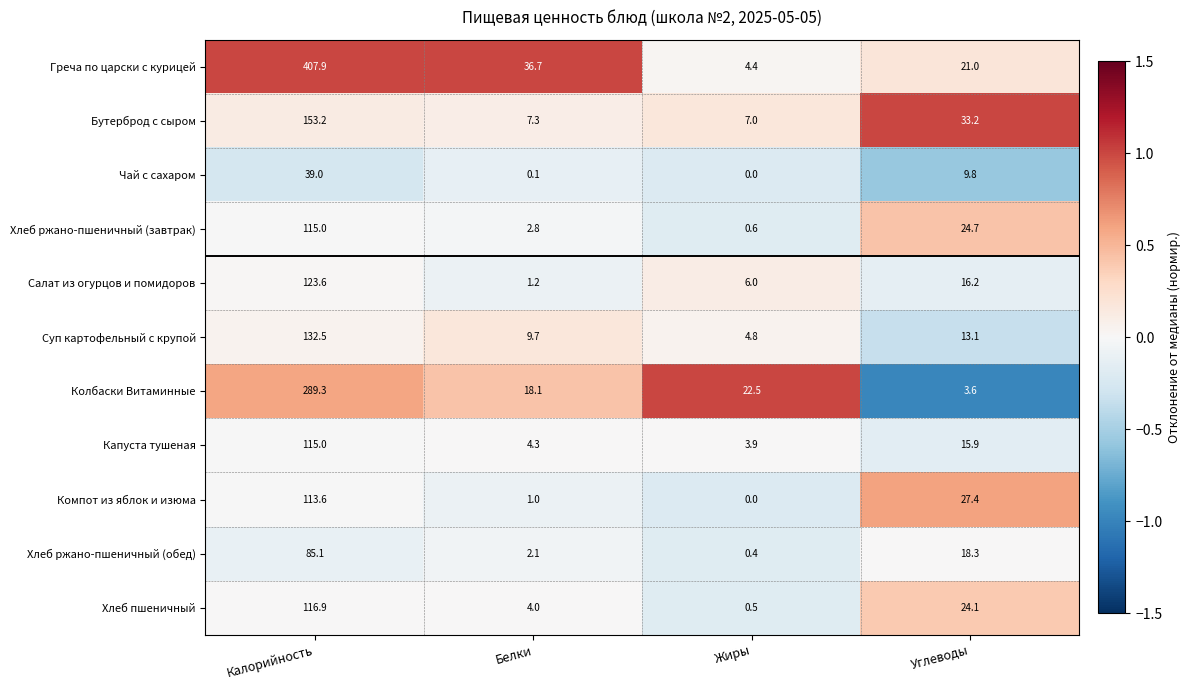

Which series changed the most between Калорийность and Жиры?

Греча по царски с курицей